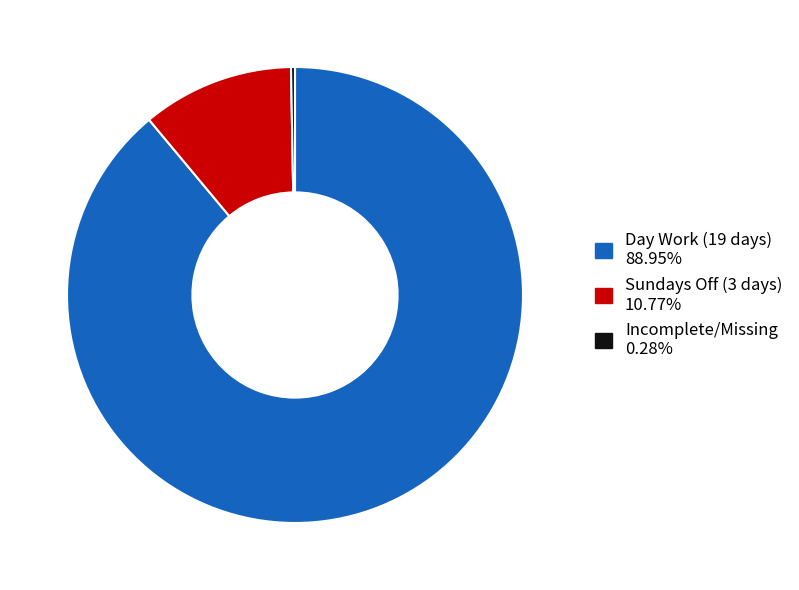

Does any single category account for the majority?

Yes